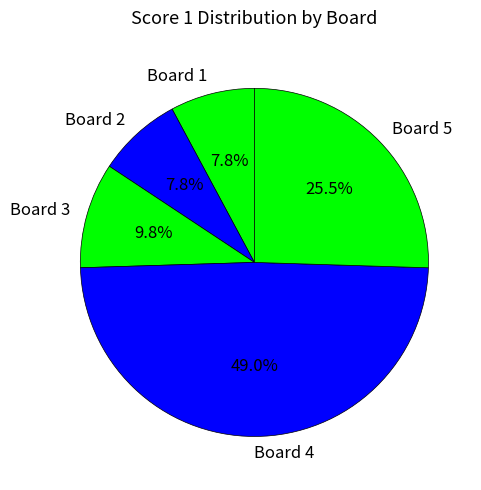

Combined, what portion of the pie is Board 3 and Board 1?

17.6%